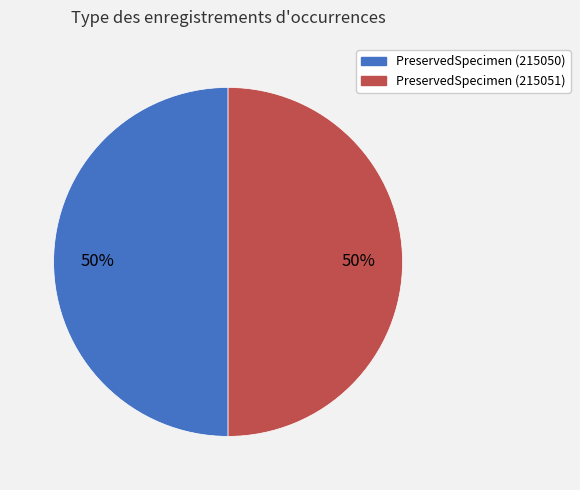

How many segments does this pie chart have?

2